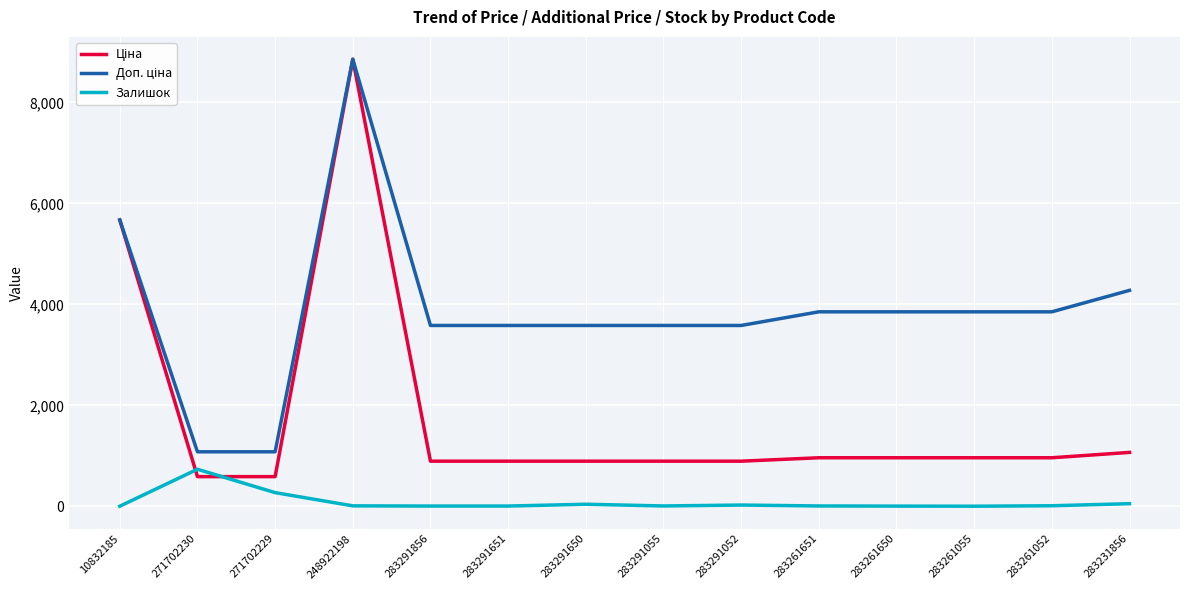

The Залишок series shows 6.0 at 283261650. True or false?

True